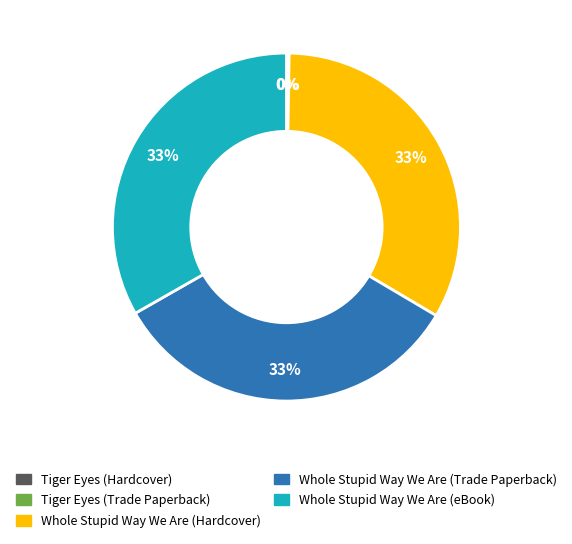

Combined, do Whole Stupid Way We Are (Trade Paperback) and Whole Stupid Way We Are (Hardcover) account for over 50%?

Yes